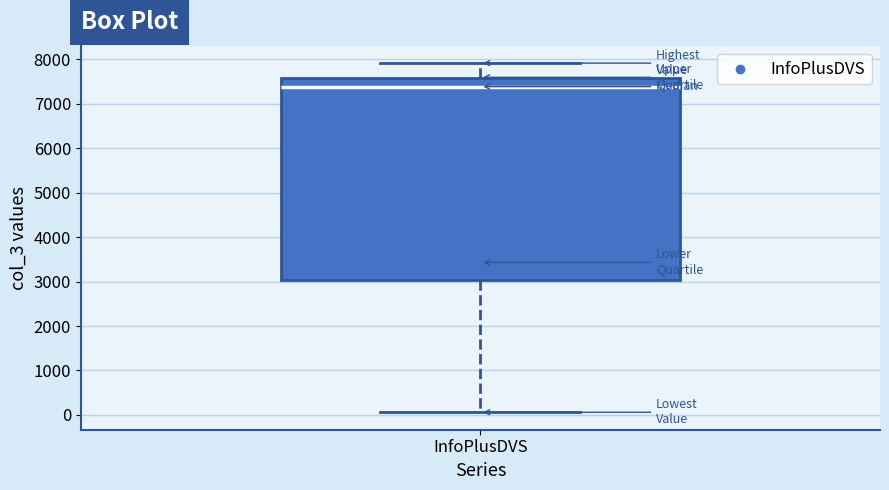

Where does the lower whisker of the box for InfoPlusDVS end on the y-axis? The values are not printed on the chart, so give them approximately, as read against the axis.

100